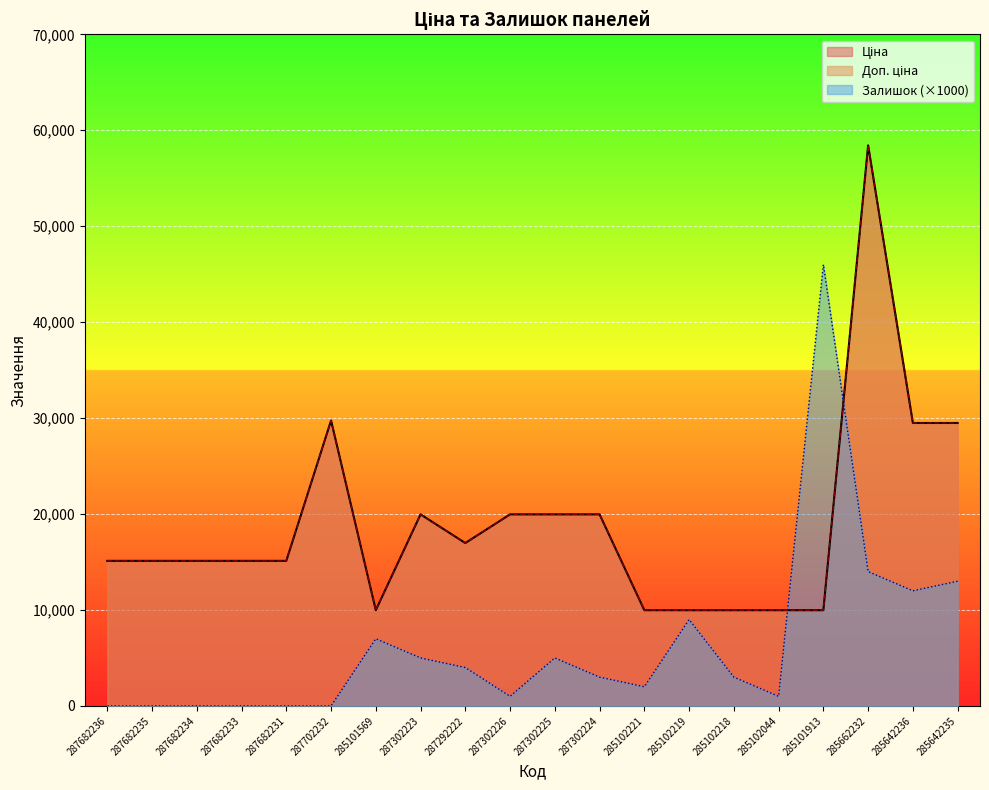

What is the difference between the maximum and minimum values in the Ціна series?

48451.6